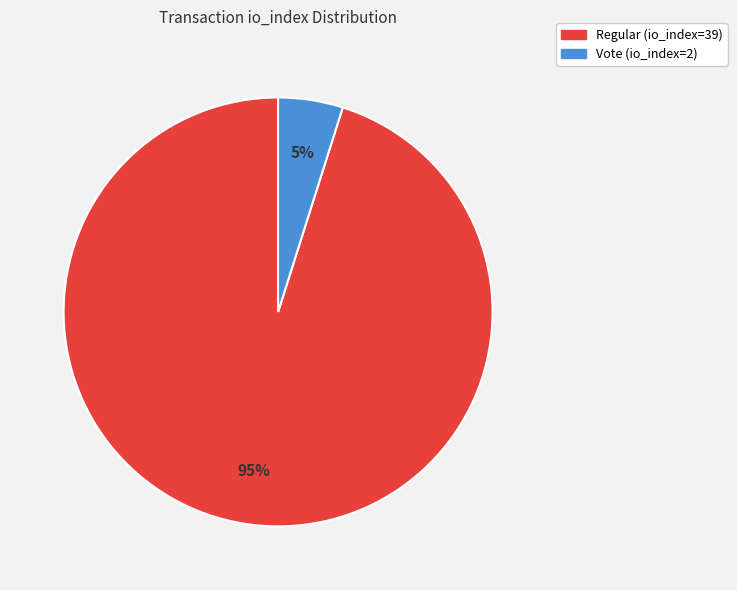

Combined, do Vote (io_index=2) and Regular (io_index=39) account for over 50%?

Yes